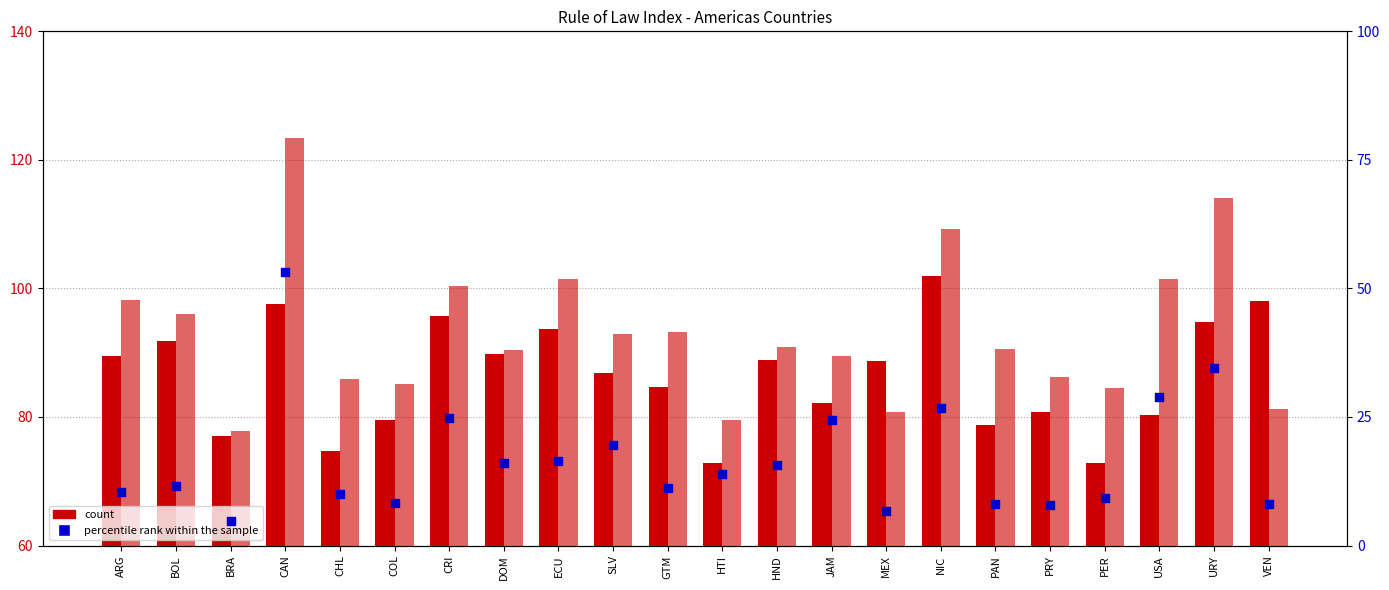

Is the value of percentile rank within the sample at PER greater than the value of Trust in Congress at HTI?

No